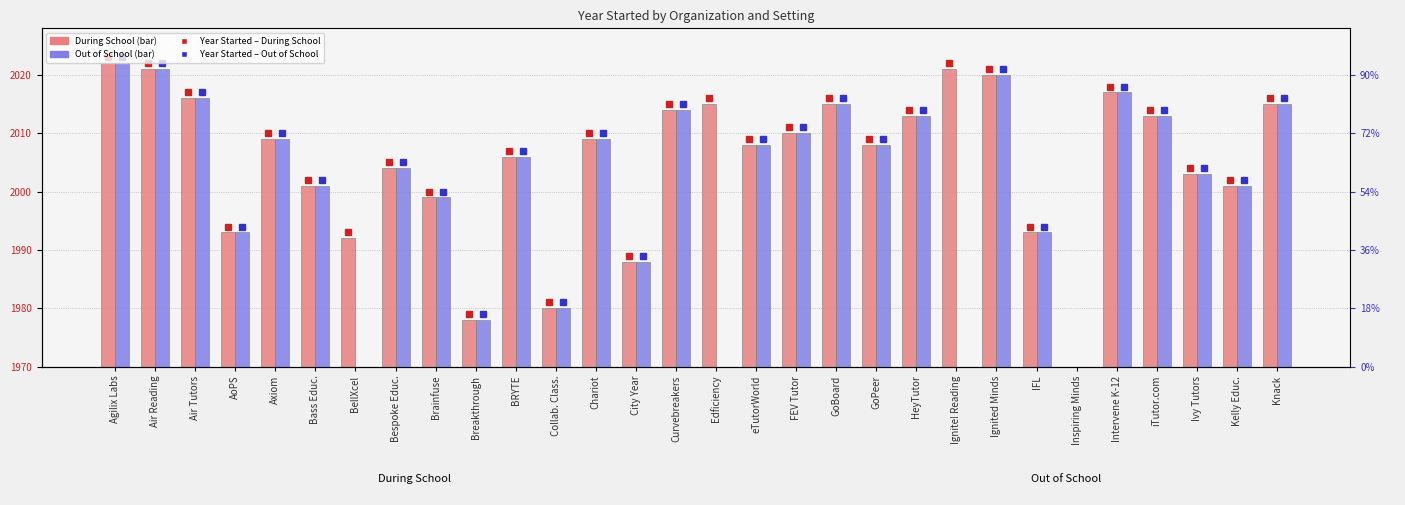

List the series in order of their peak value, highest first.

During School, Out of School